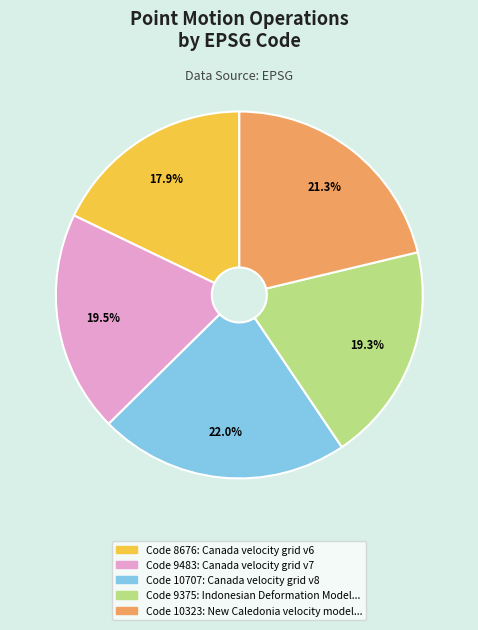

How many segments does this pie chart have?

5